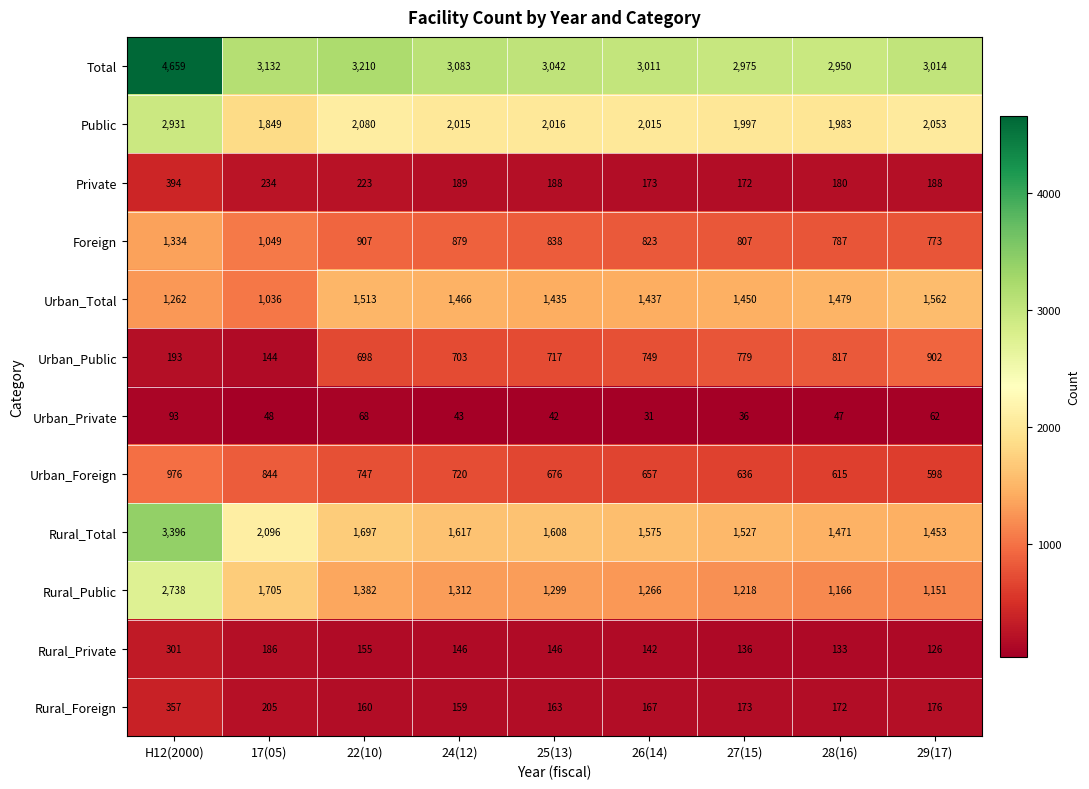

What value does the Rural_Total series have at 24(12)?

1617